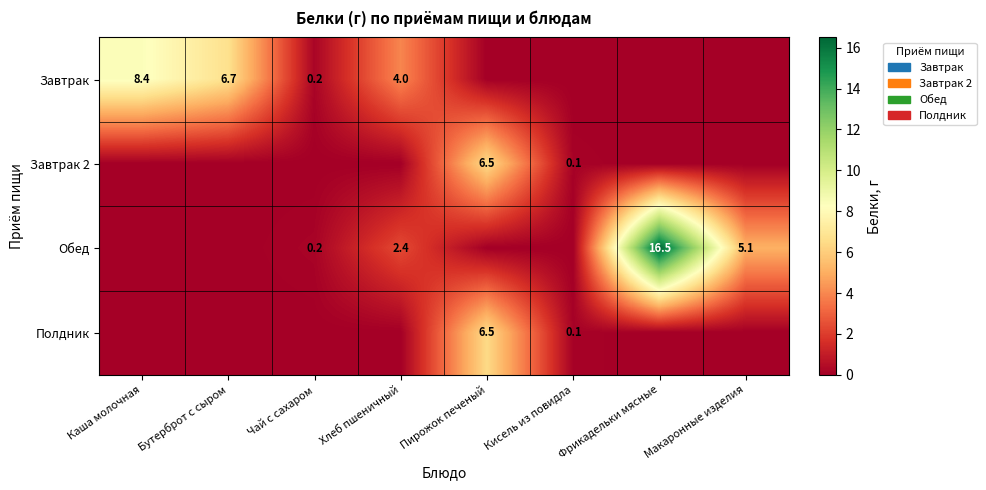

How many categories are shown in the chart?

8